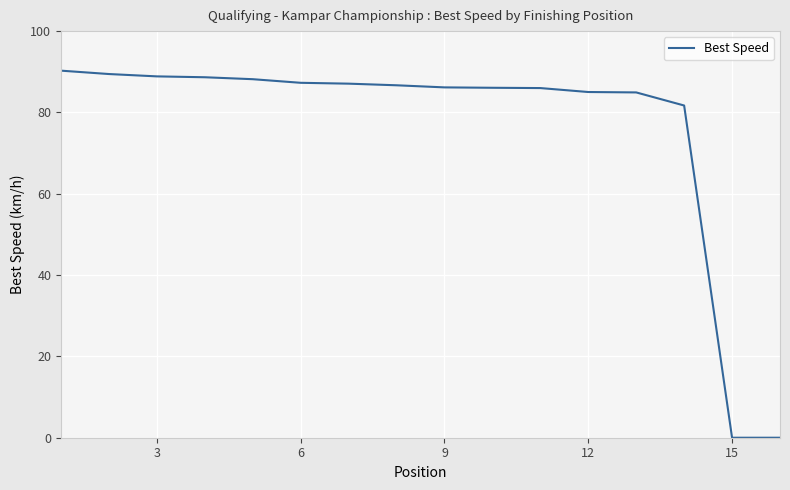

What is the greatest value displayed?

90.3